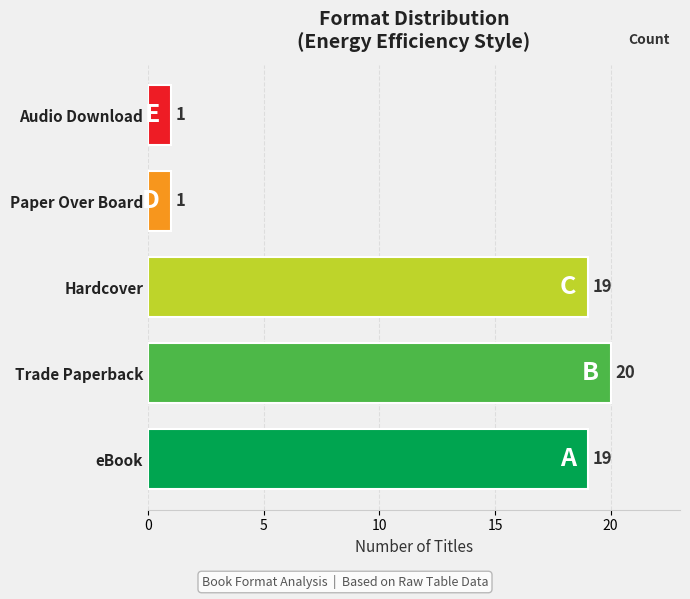

Which has a higher value, Paper Over Board or Hardcover?

Hardcover